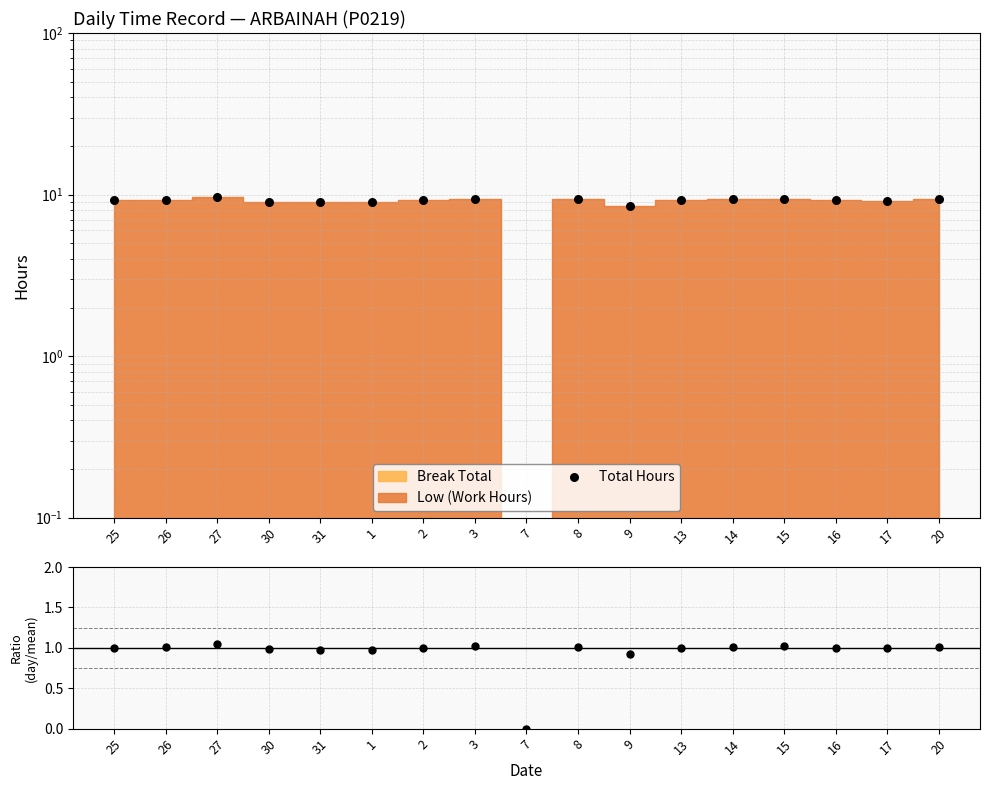

What is the ratio of the value at 16 to the value at 9?

1.1